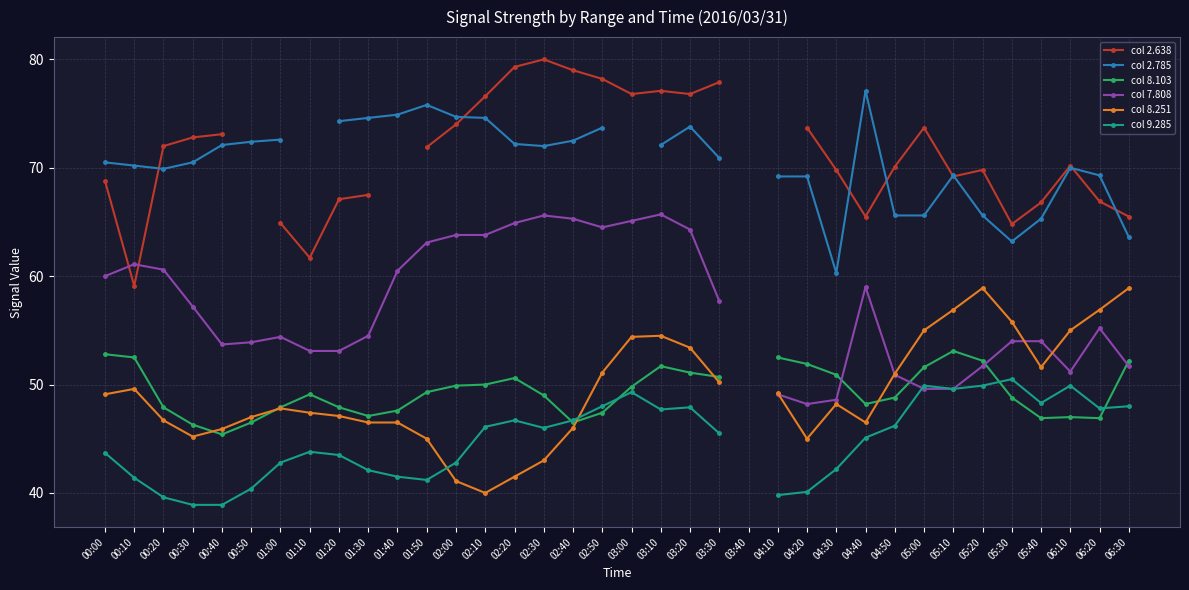

What is the approximate value of col 9.285 at 00:30?

38.9